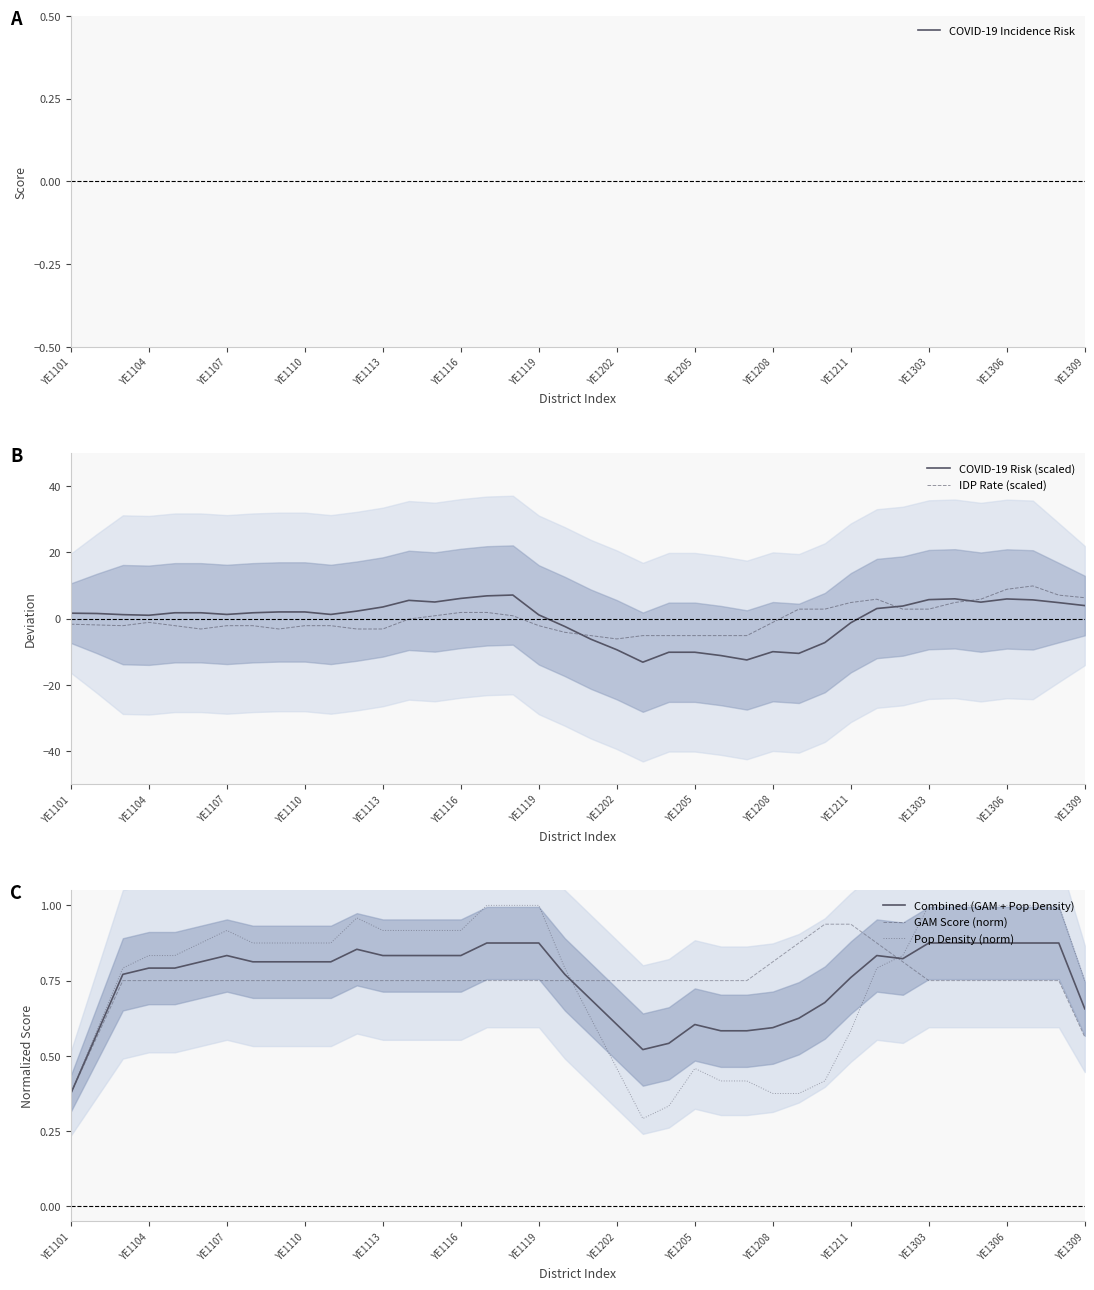

True or false: IDP Rate (scaled) has a value of -1.1 at YE1104.

True